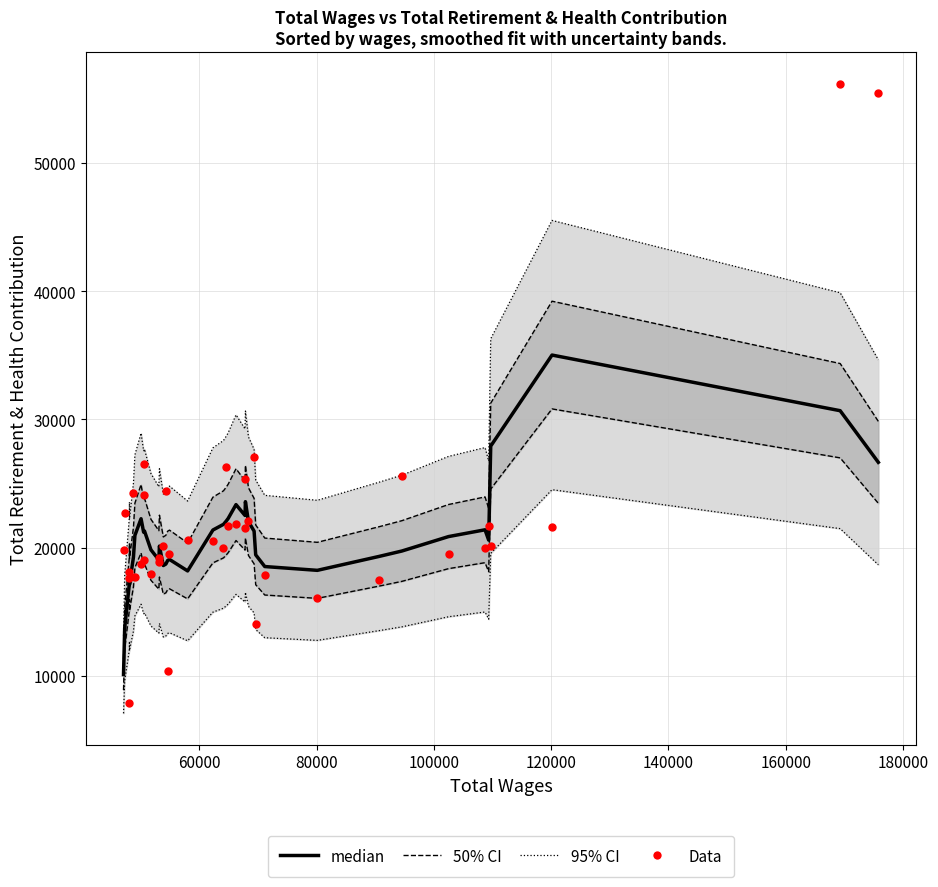

Which series contains the highest Y value?

Data